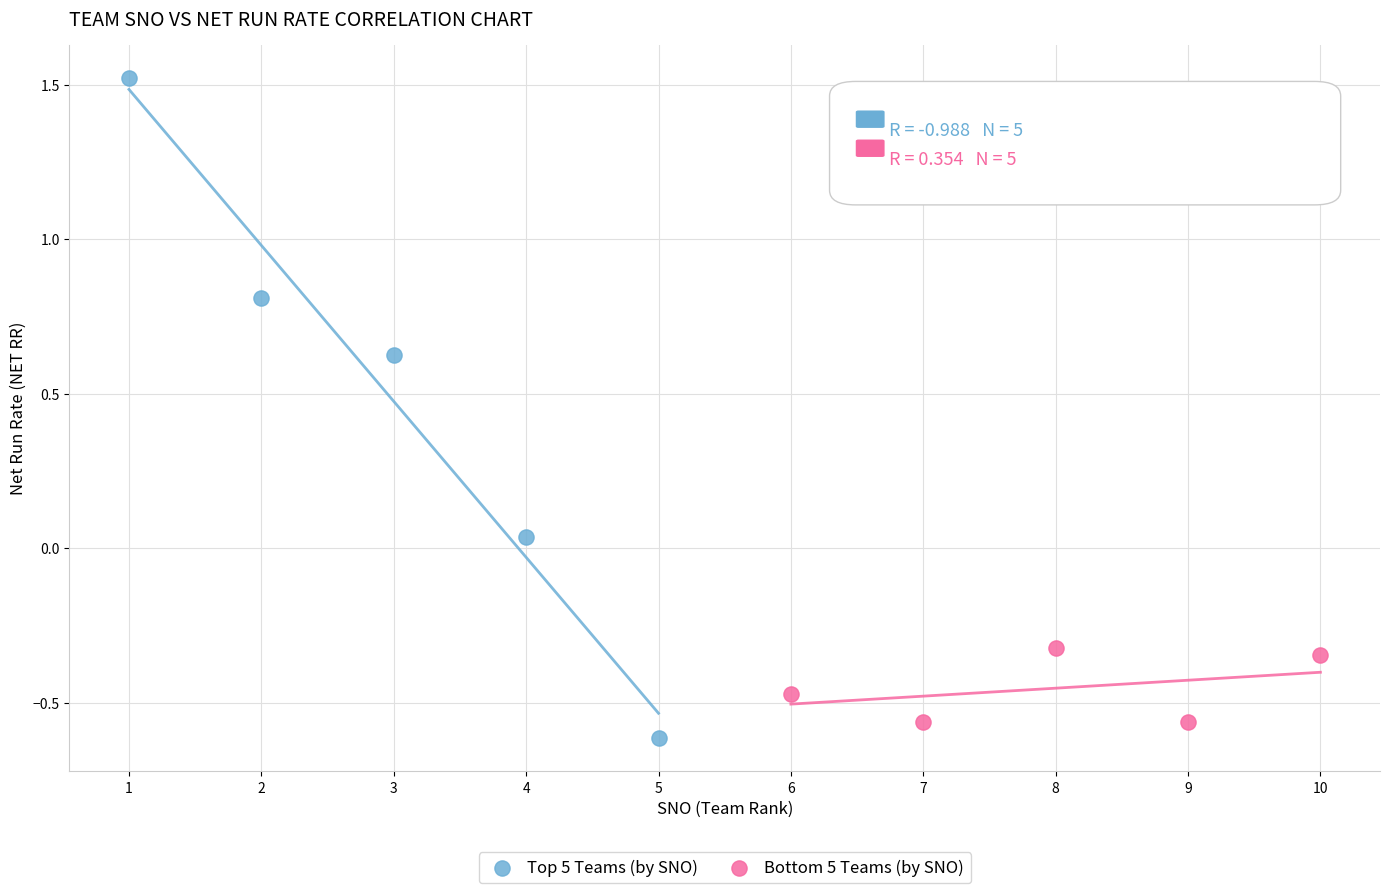

Which series has the largest Y range (max minus min)?

Top 5 Teams (by SNO)